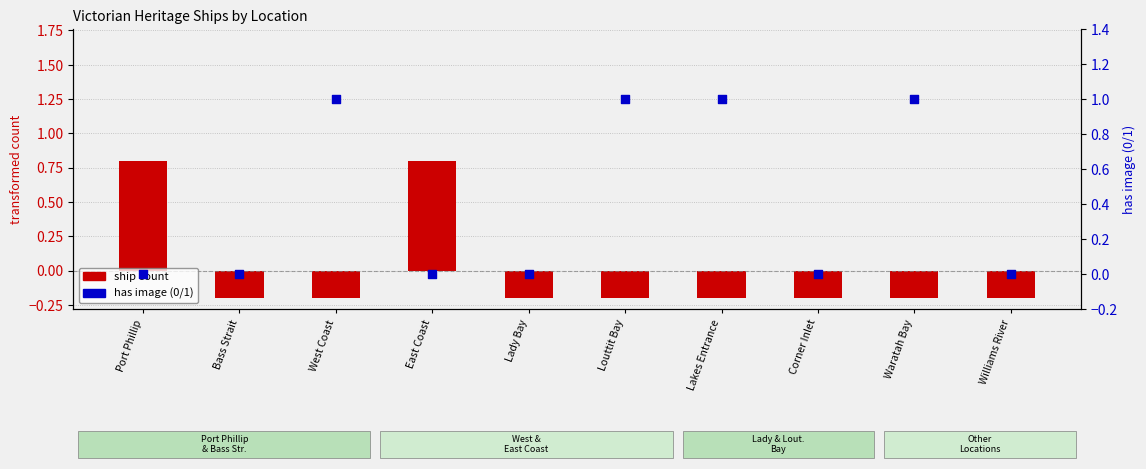

What are all the series names shown in the legend?

ship count, has image (0/1)